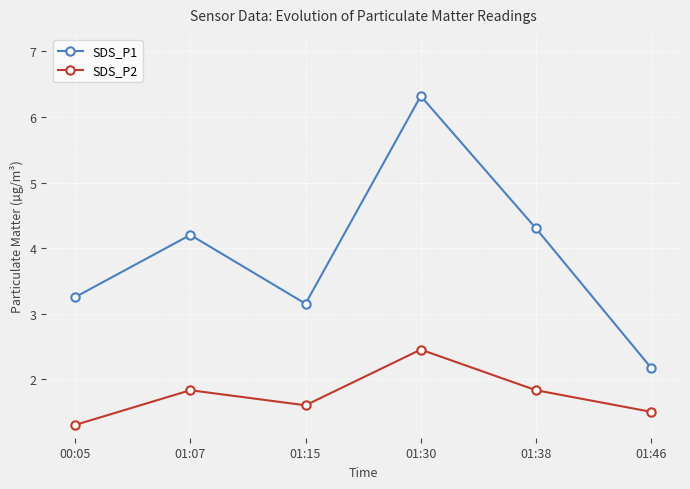

What are all the series names shown in the legend?

SDS_P1, SDS_P2